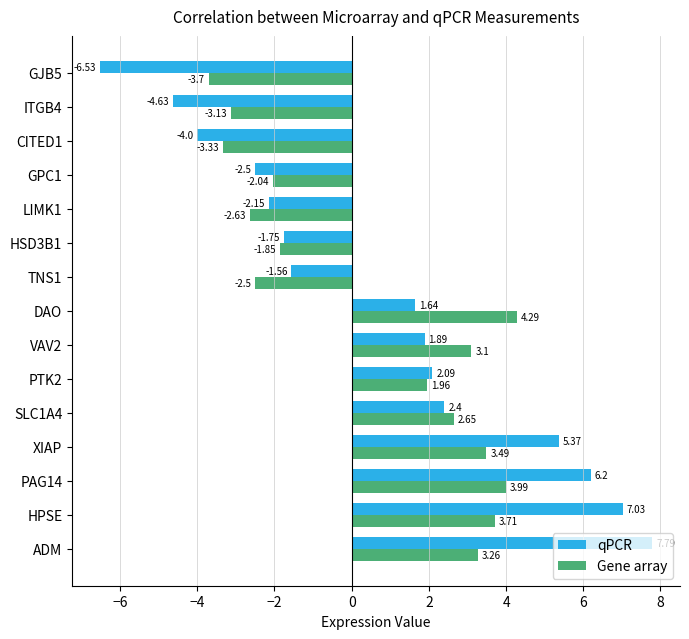

Which series has the largest range (max minus min)?

qPCR